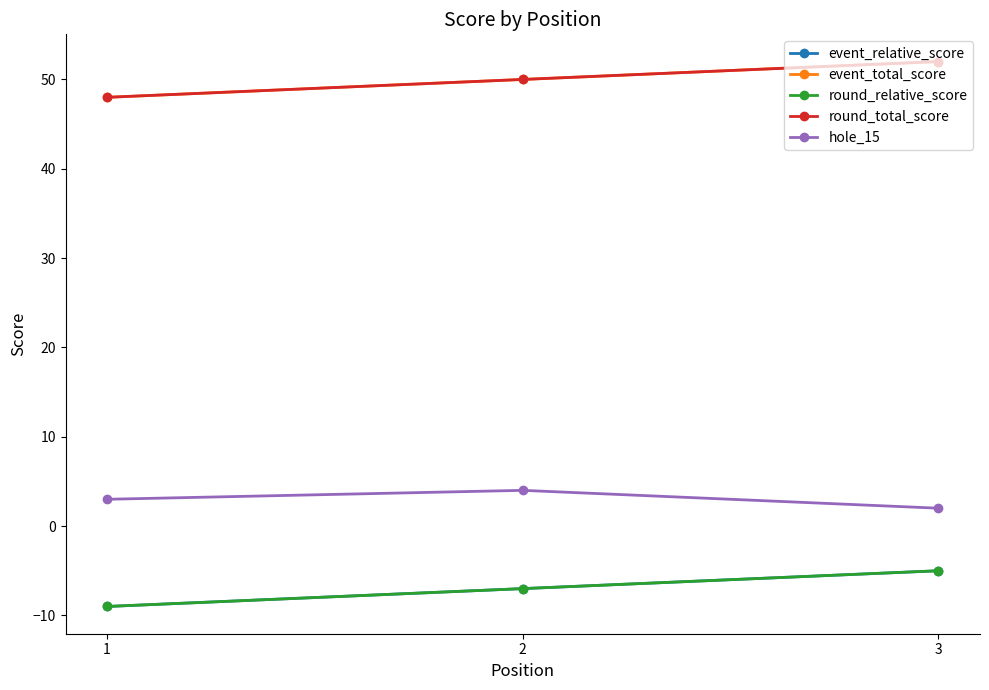

Does the chart have visible grid lines?

No